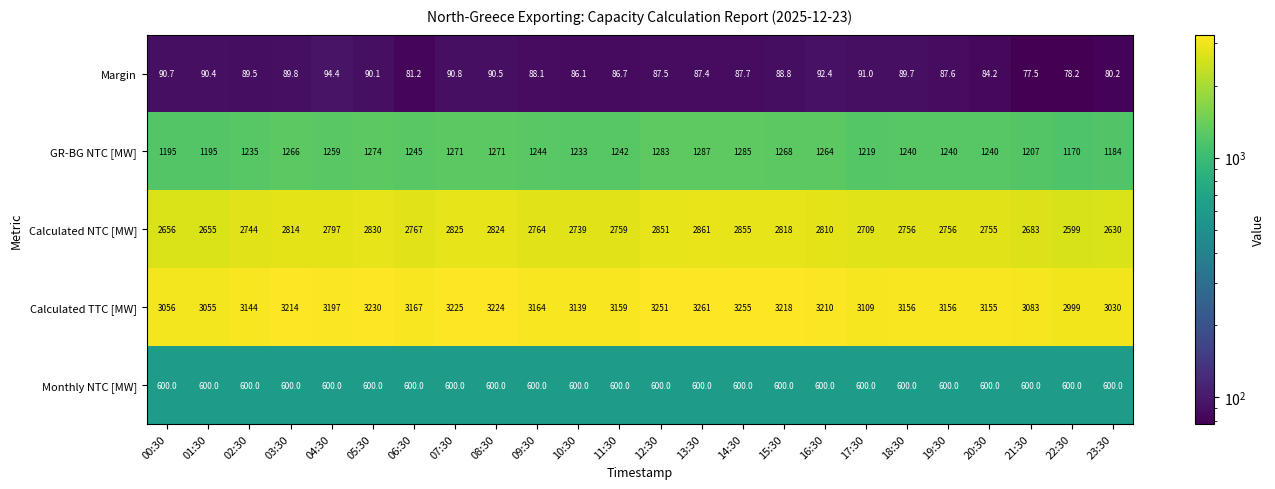

At which category is the sum across all series the highest?

13:30